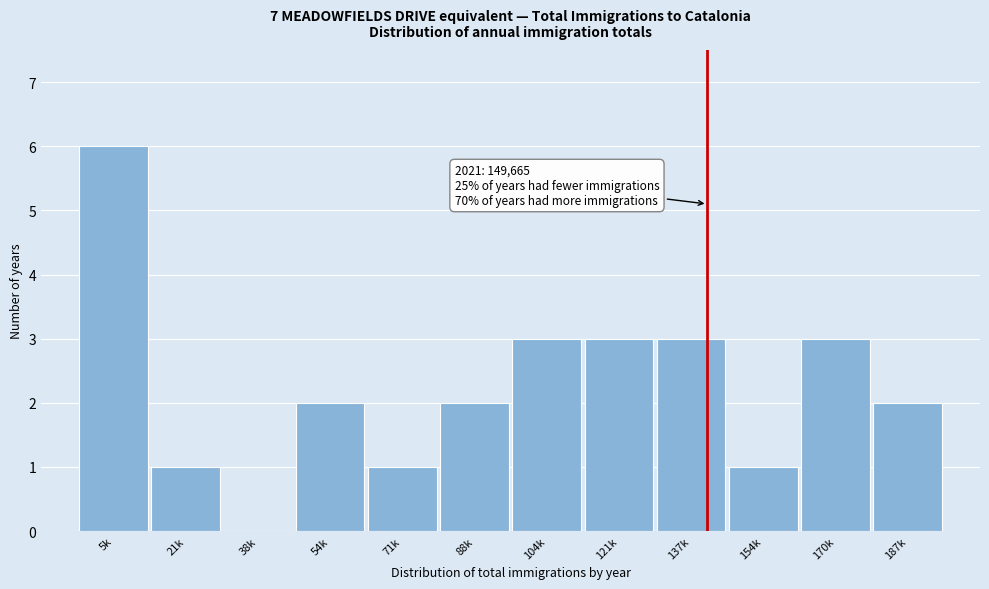

Reading left to right, what are all the values shown in this chart?

5k=6	21k=1	38k=0	54k=2	71k=1	88k=2	104k=3	121k=3	137k=3	154k=1	170k=3	187k=2